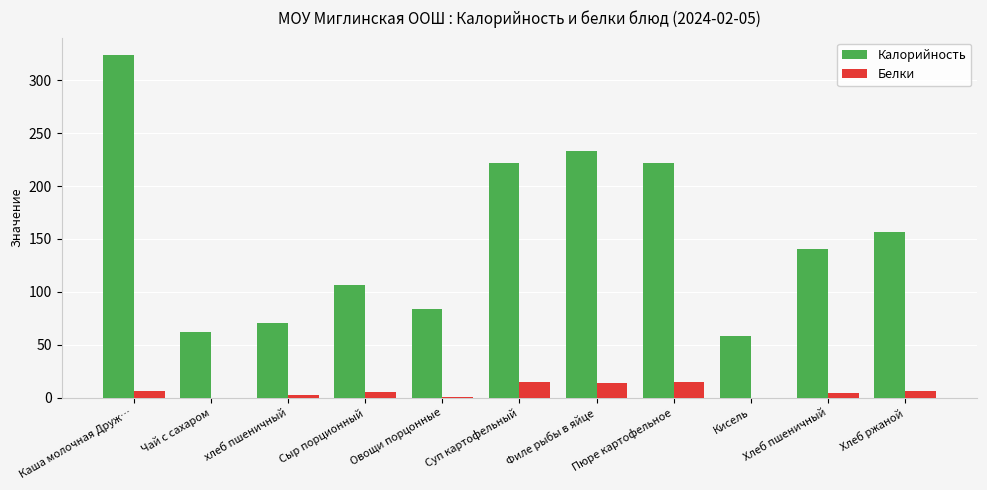

What is the maximum value for Белки?

15.0